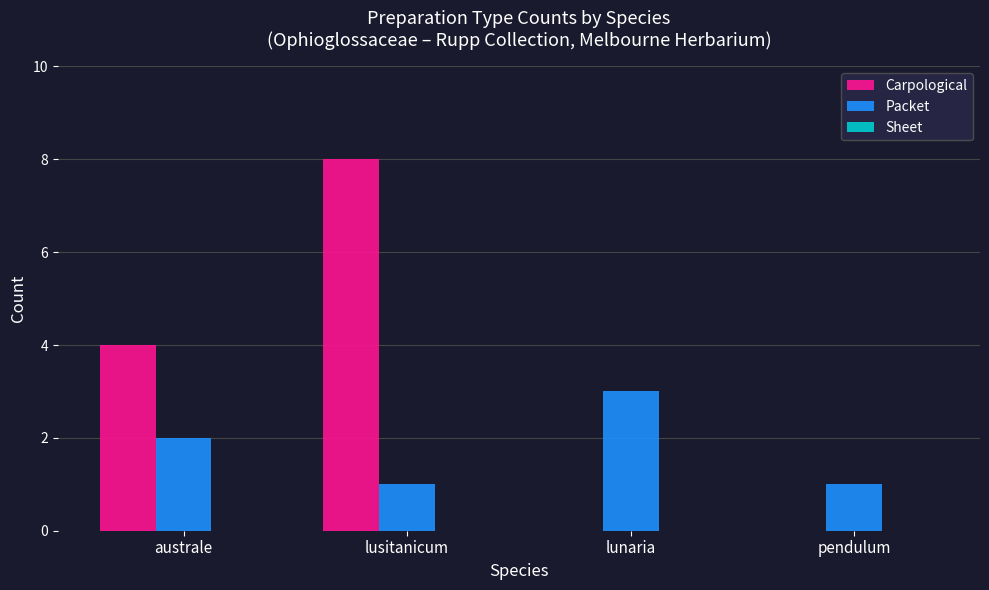

How many series are shown in this chart?

2